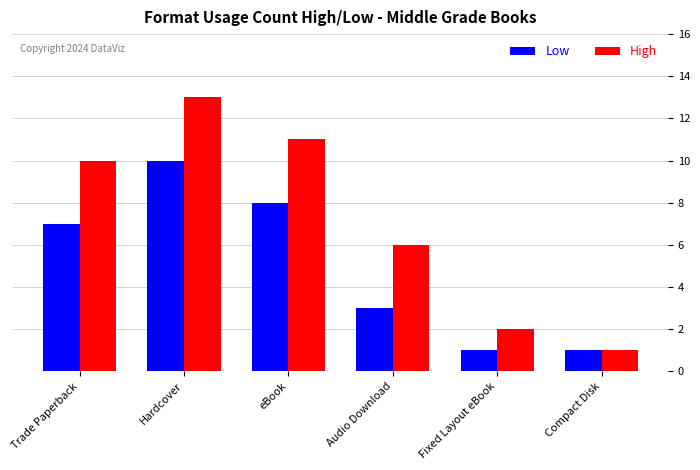

Is it true that Low equals 13 at Hardcover?

False